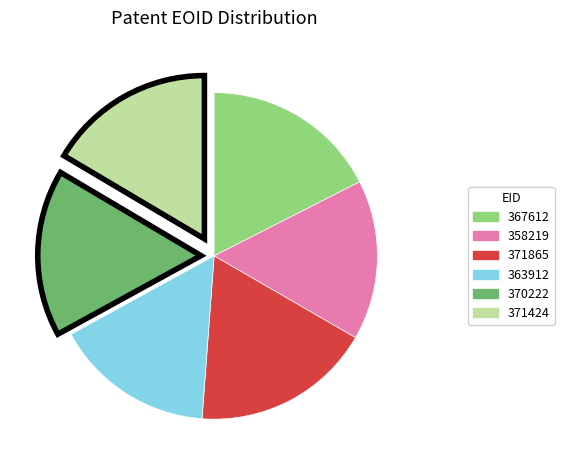

Between 358219 and 367612, which is larger?

367612